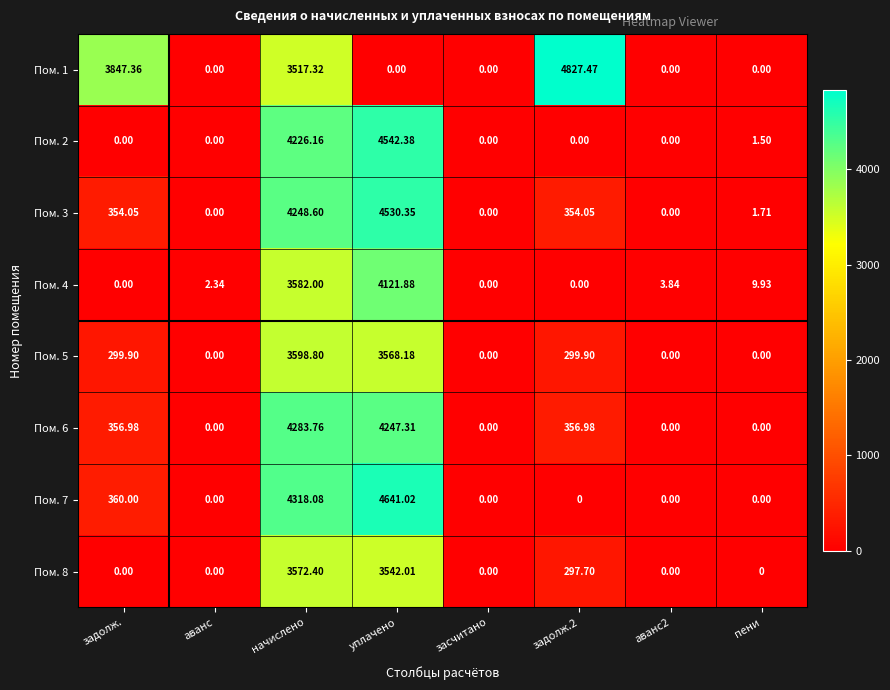

At which label does Пом. 6 first exceed 356?

задолж.